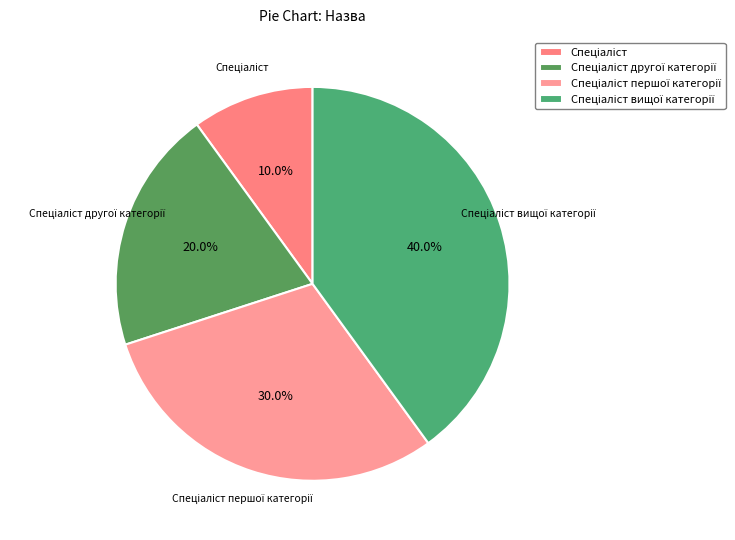

Is there any slice that represents more than half of the pie?

No